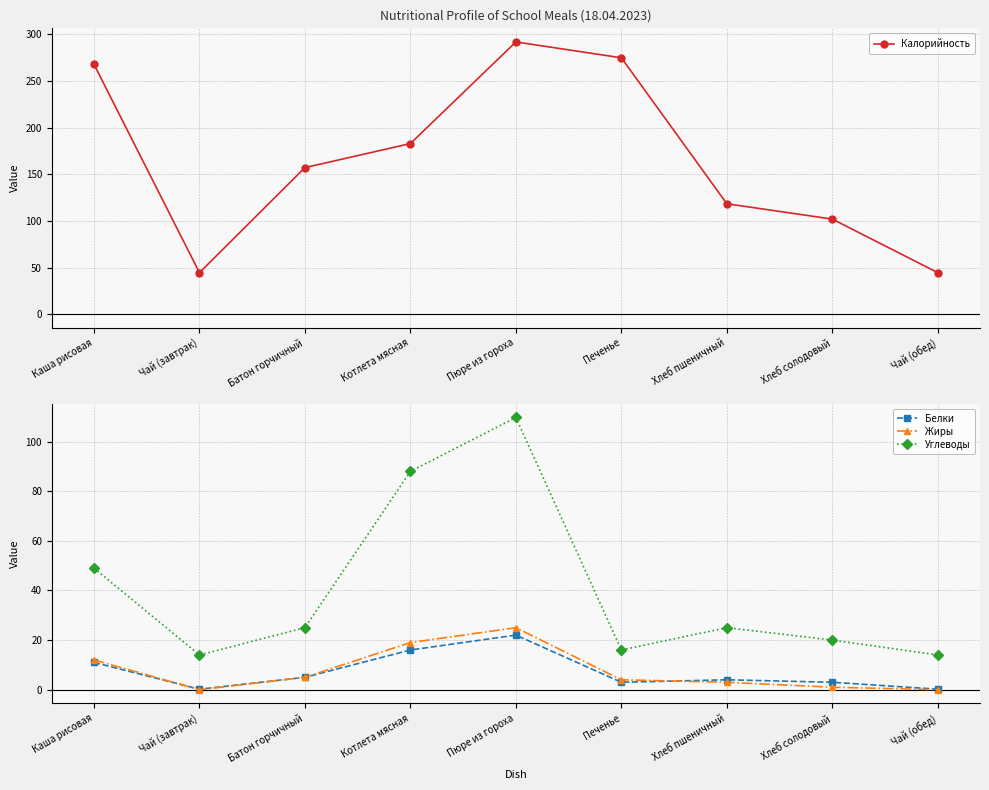

What is the maximum value for Жиры?

25.0